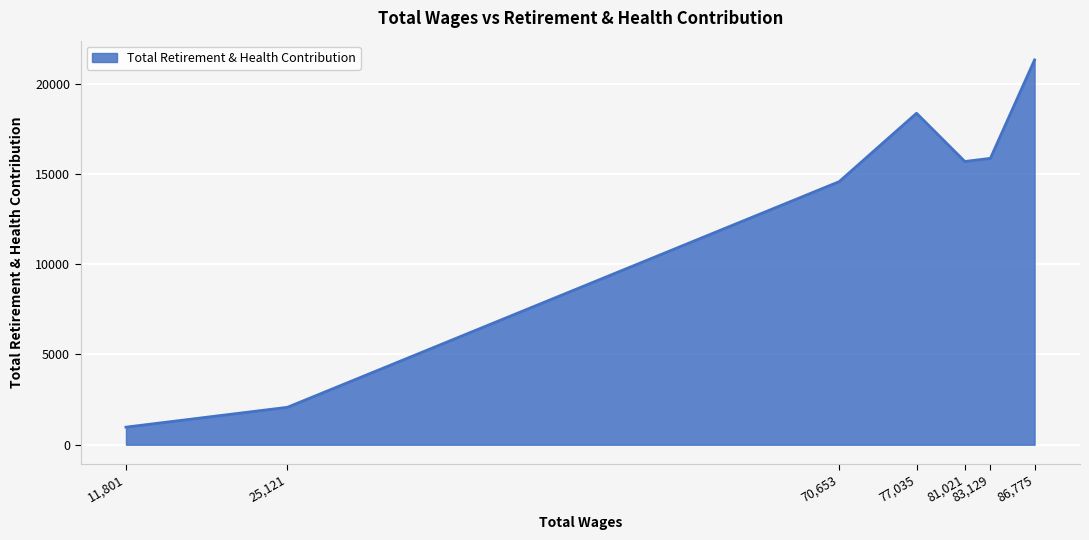

What is the change in value from 25,121 to 77,035?

+16283